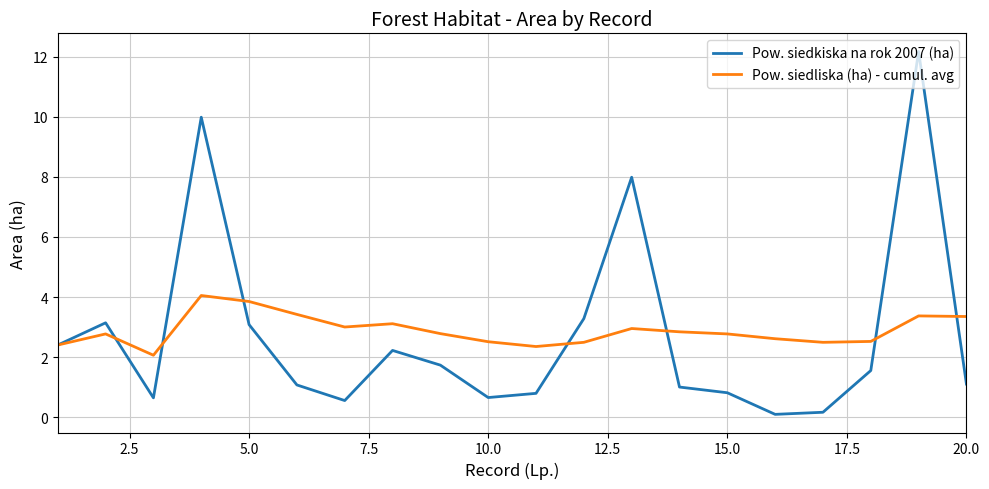

Rank the series by their maximum value, from lowest to highest.

Pow. siedliska (ha) - cumul. avg, Pow. siedkiska na rok 2007 (ha)